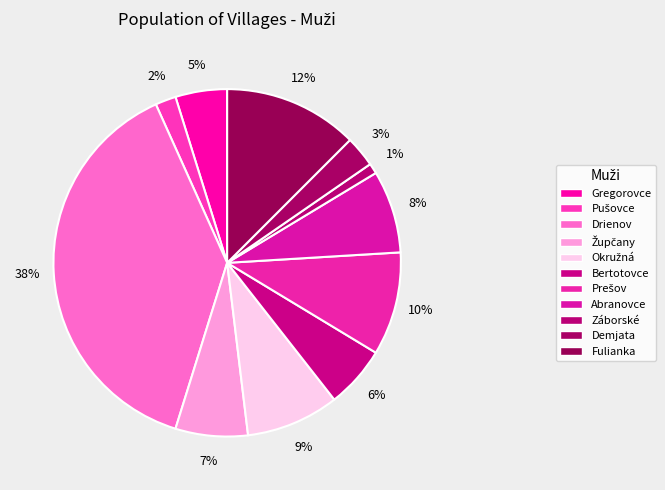

How many segments does this pie chart have?

11